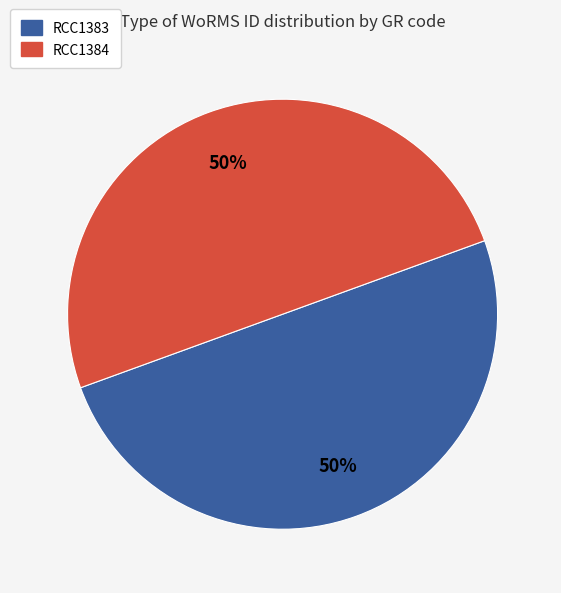

To the nearest percent, what is the combined percentage of RCC1384 and RCC1383?

100%